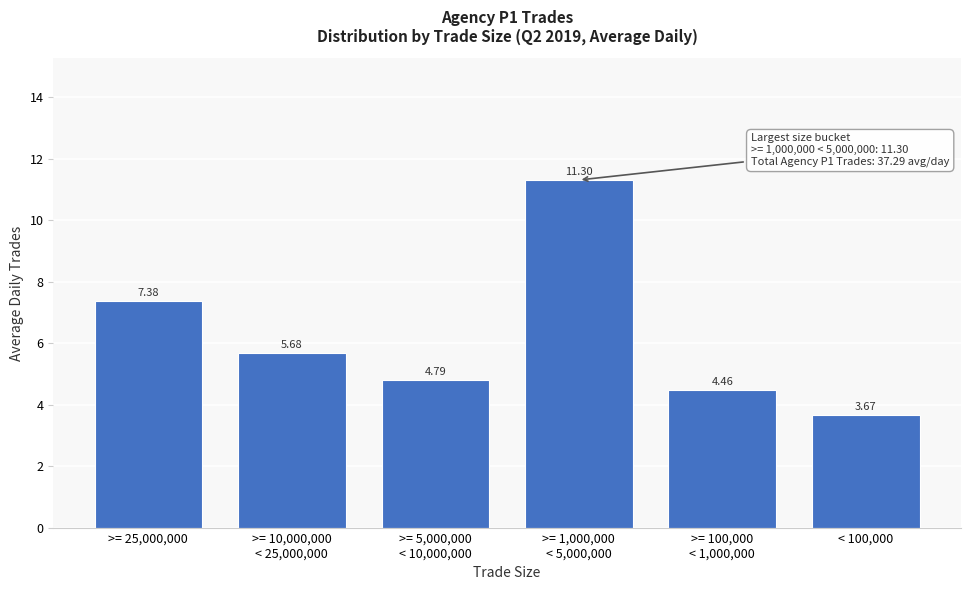

What is the ratio of the value at >= 25,000,000 to the value at < 100,000?

2.0